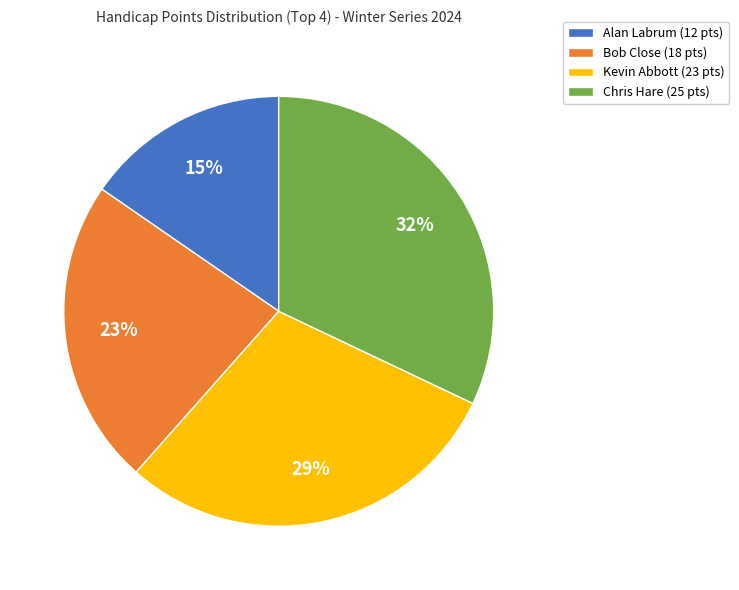

To the nearest percent, what percentage of the pie is Bob Close?

23%